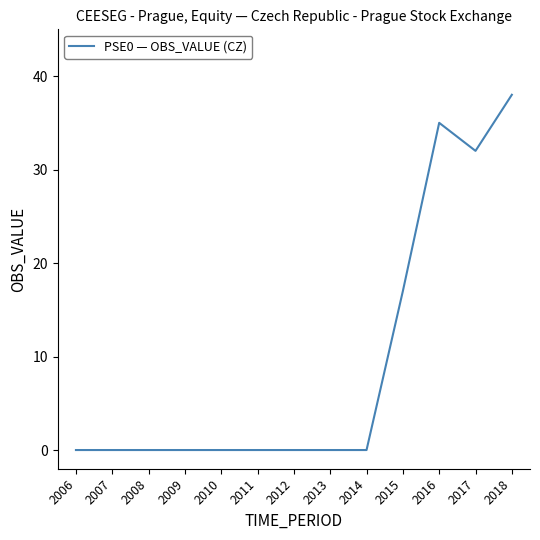

What is the maximum value shown in the chart?

38